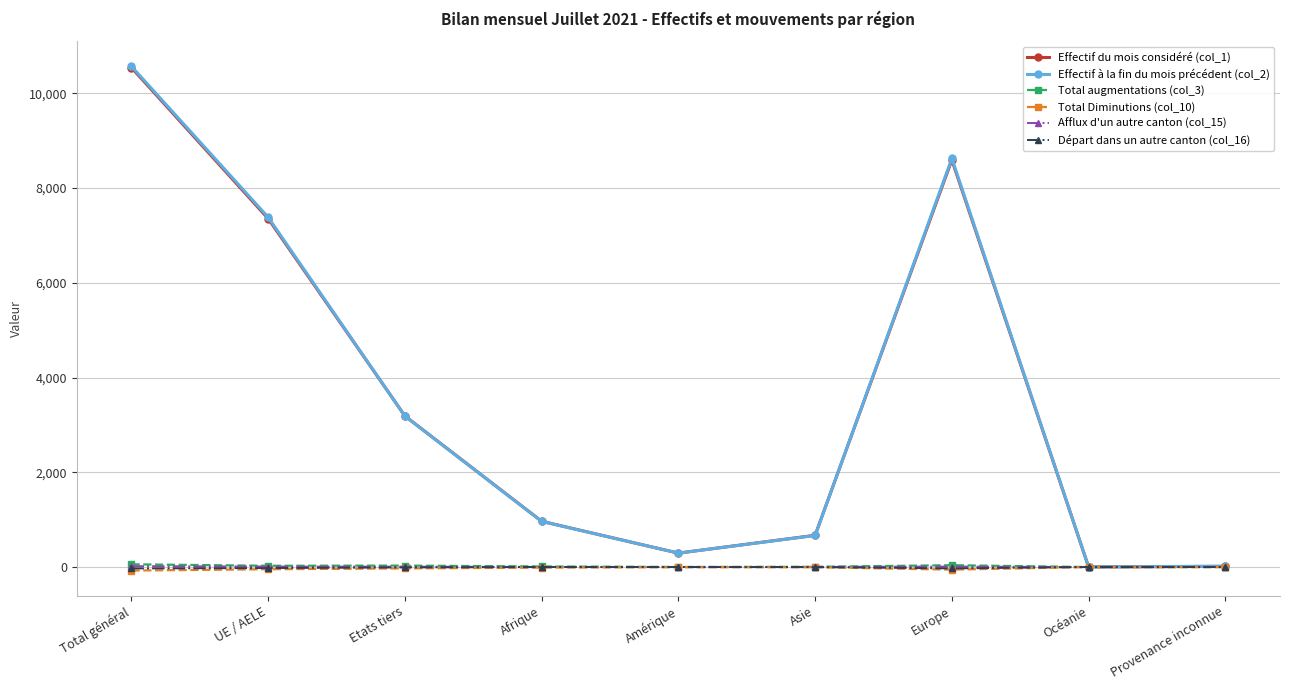

At which category does Effectif du mois considéré (col_1) reach its first local peak?

Europe